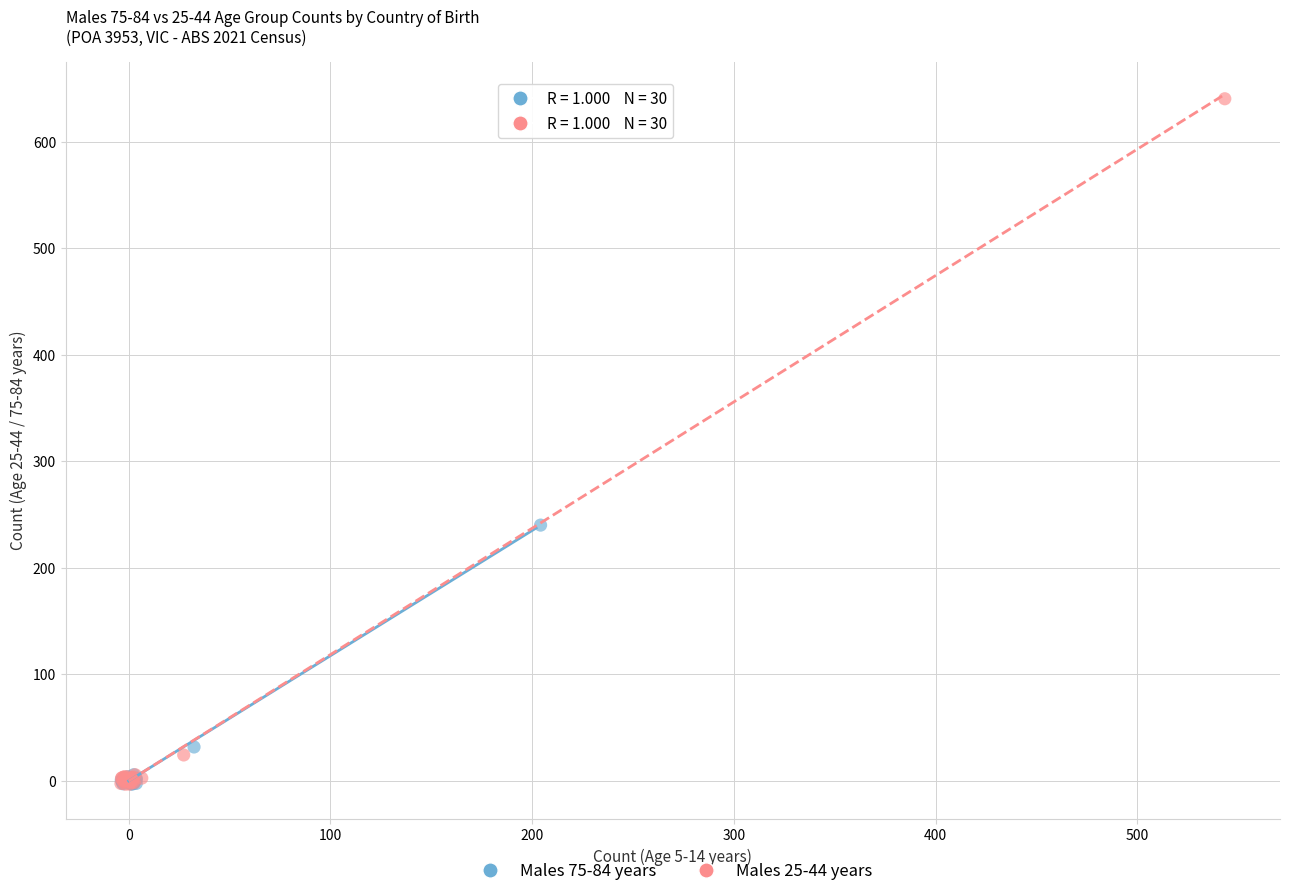

Which series has the largest Y range (max minus min)?

Males 25-44 years